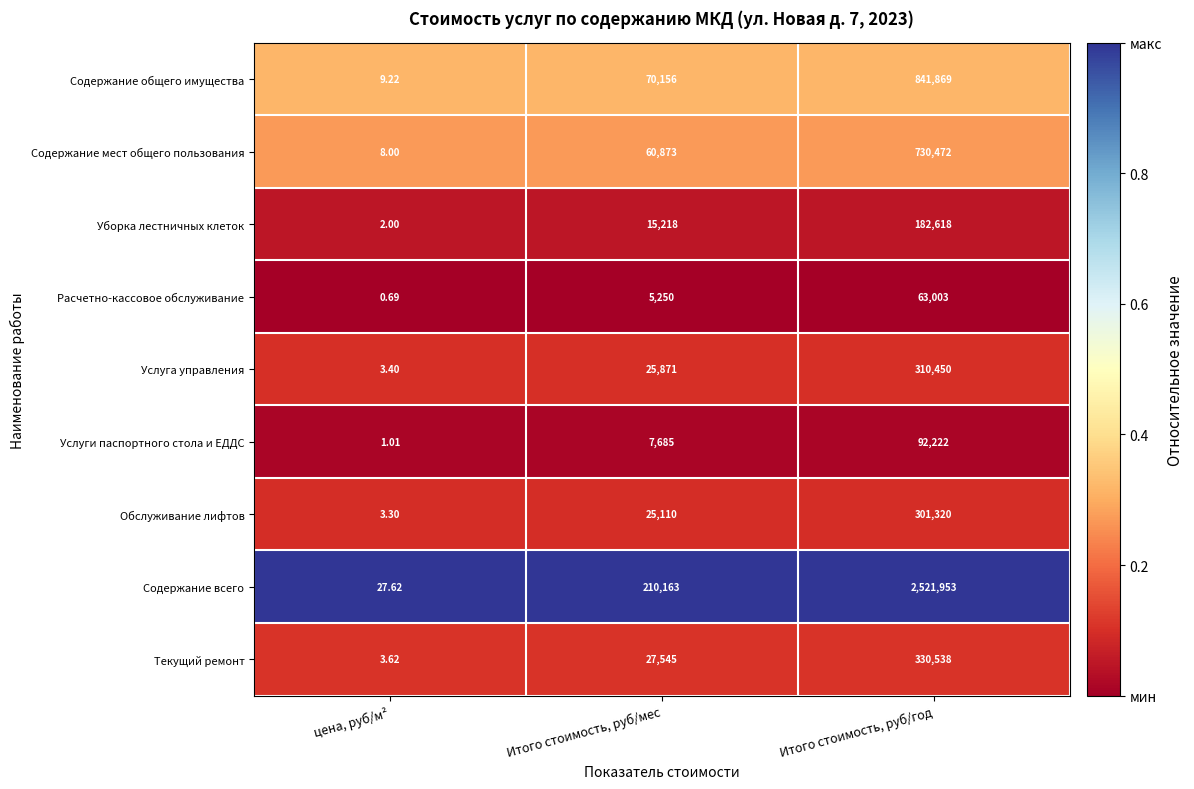

Which series changed the most between Итого стоимость, руб/мес and Итого стоимость, руб/год?

Содержание всего